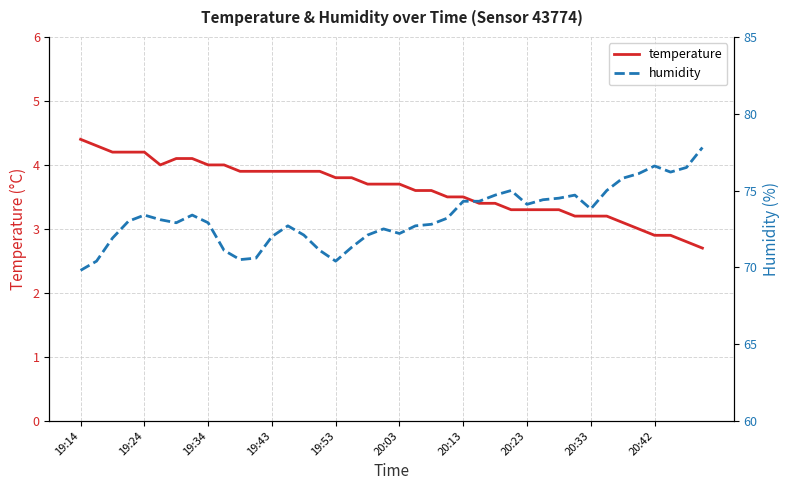

What are all the series names shown in the legend?

temperature, humidity